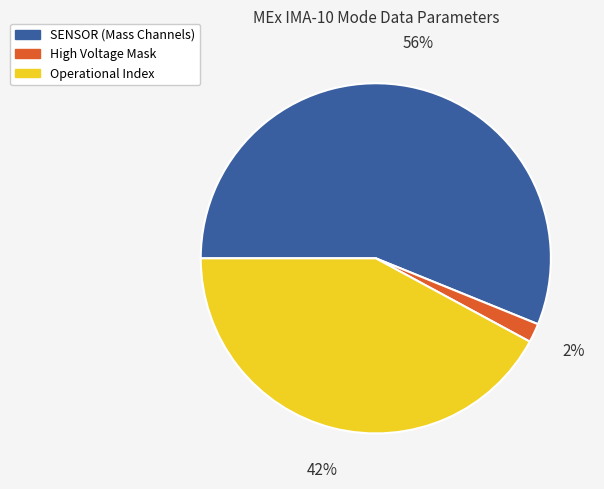

Is there a majority slice in this chart?

Yes